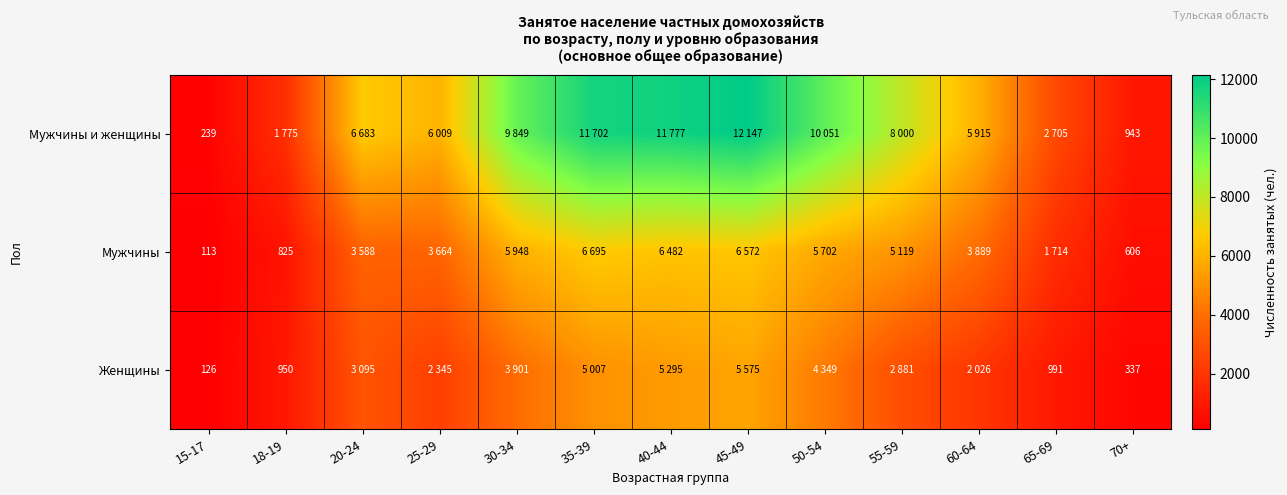

What is the total value across all series at 15-17?

478